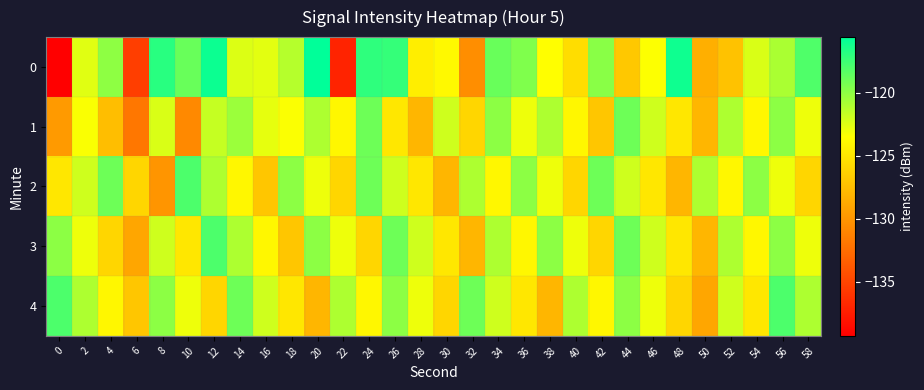

Count the number of categories in the chart.

30